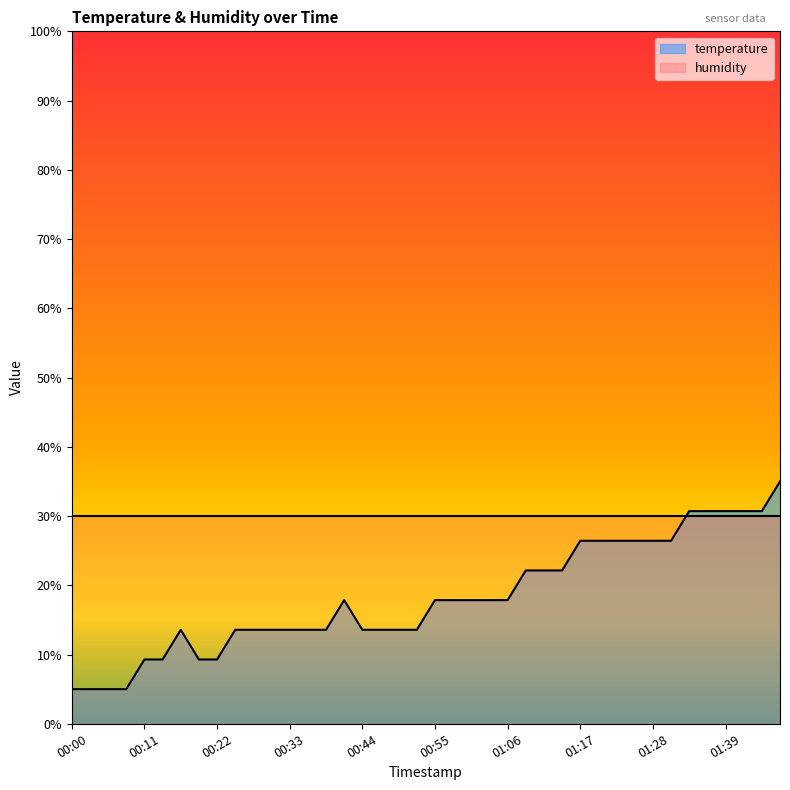

How many lines are shown in the chart?

2